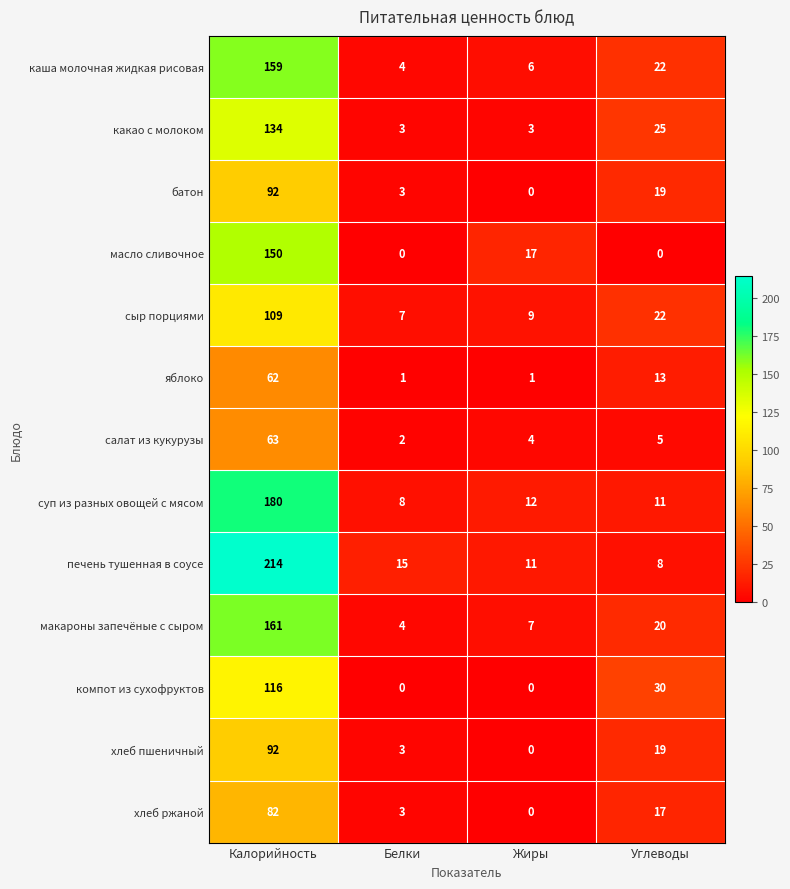

At which label does макароны запечёные с сыром reach its minimum?

Белки